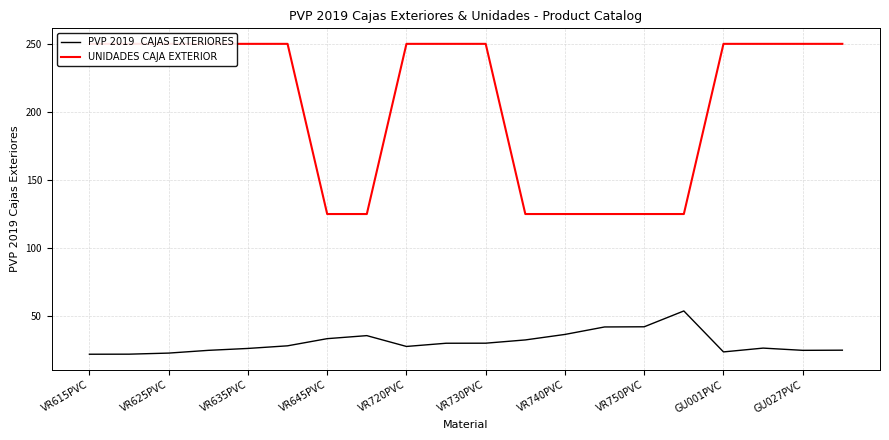

Which series changed the most between 11 and 18?

UNIDADES CAJA EXTERIOR